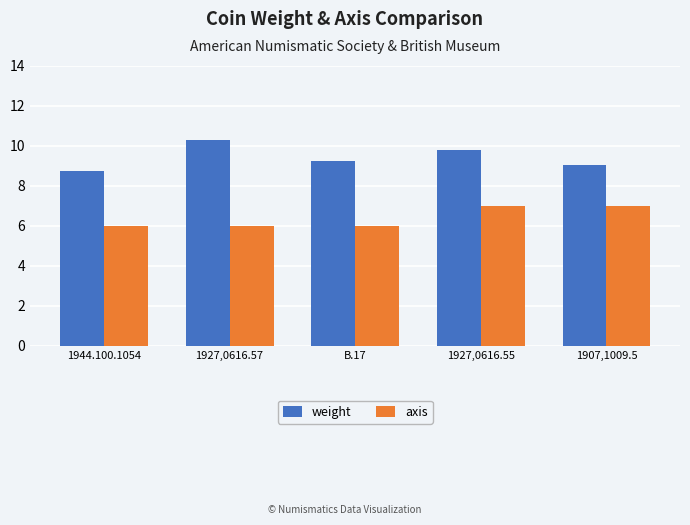

What is the average value of the axis series?

6.4